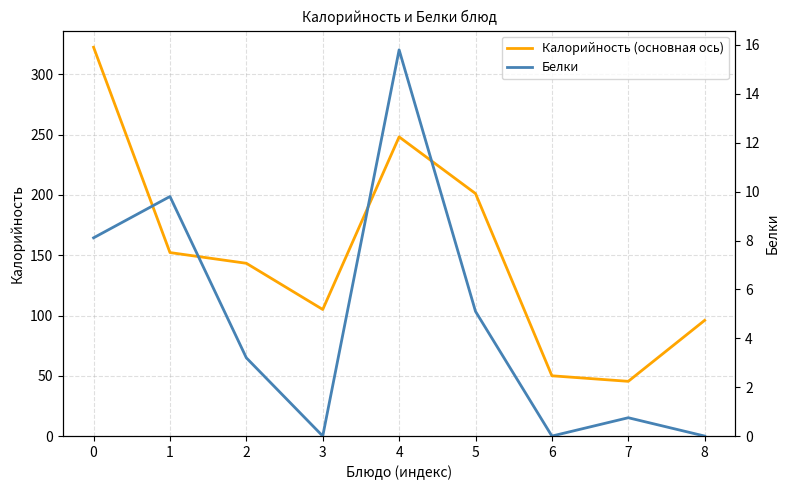

What are all the series names shown in the legend?

Калорийность (основная ось), Белки